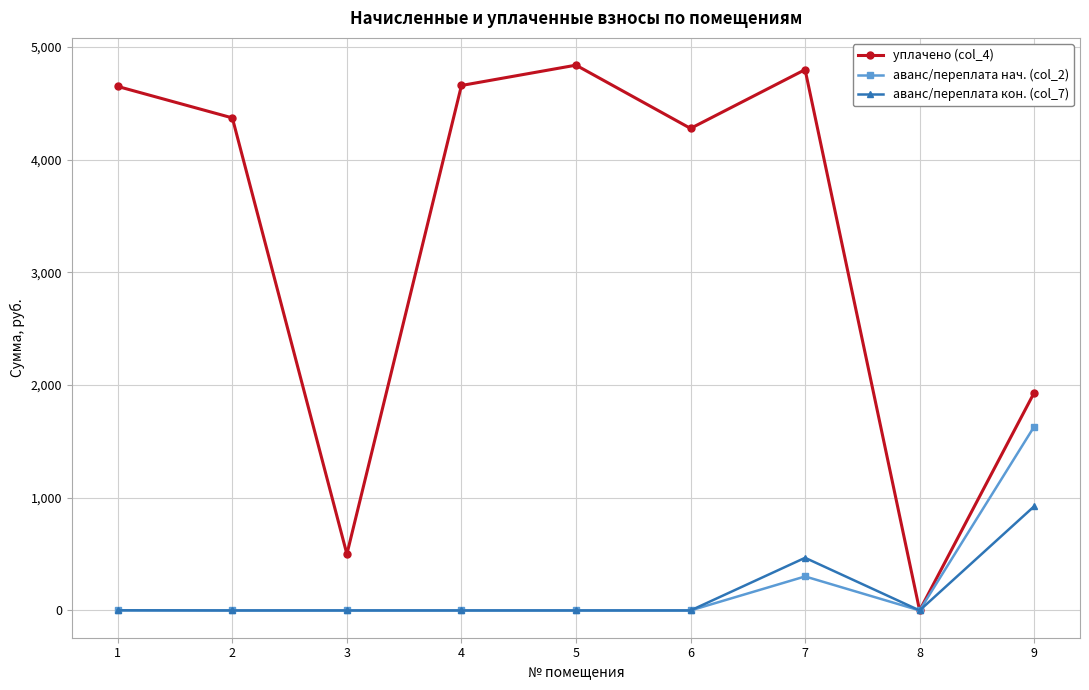

Where is уплачено (col_4) nearest to the value 2419?

9